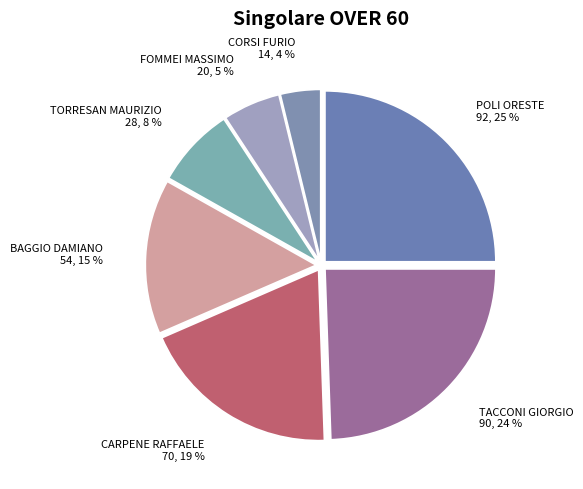

Rank the categories by value from lowest to highest.

CORSI FURIO, FOMMEI MASSIMO, TORRESAN MAURIZIO, BAGGIO DAMIANO, CARPENE RAFFAELE, TACCONI GIORGIO, POLI ORESTE